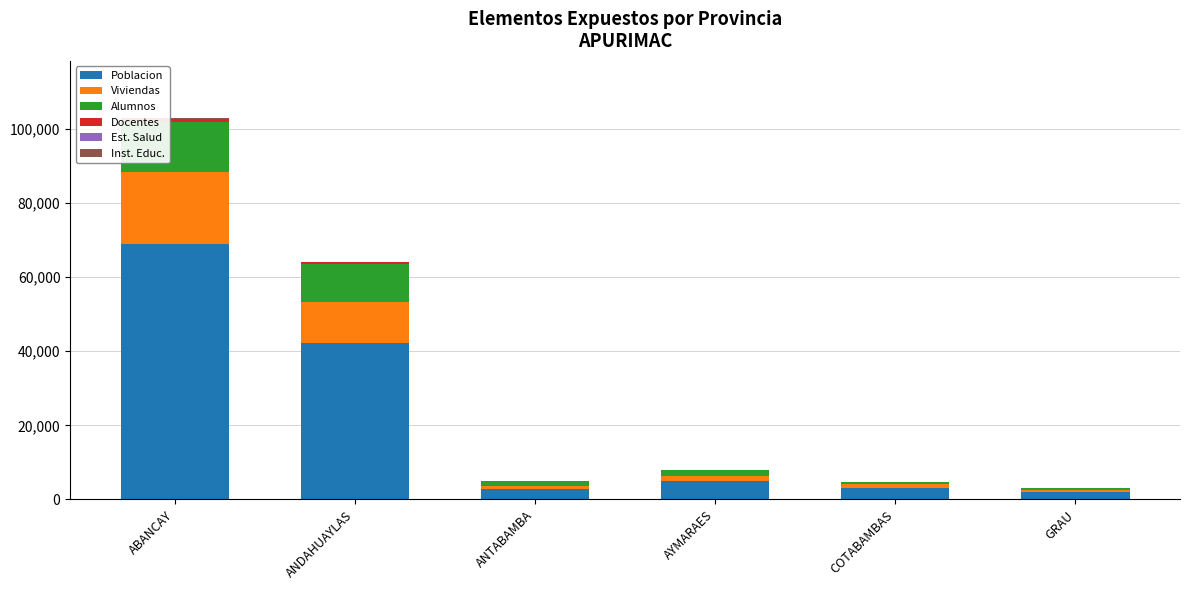

At which category is the sum across all series the highest?

ABANCAY